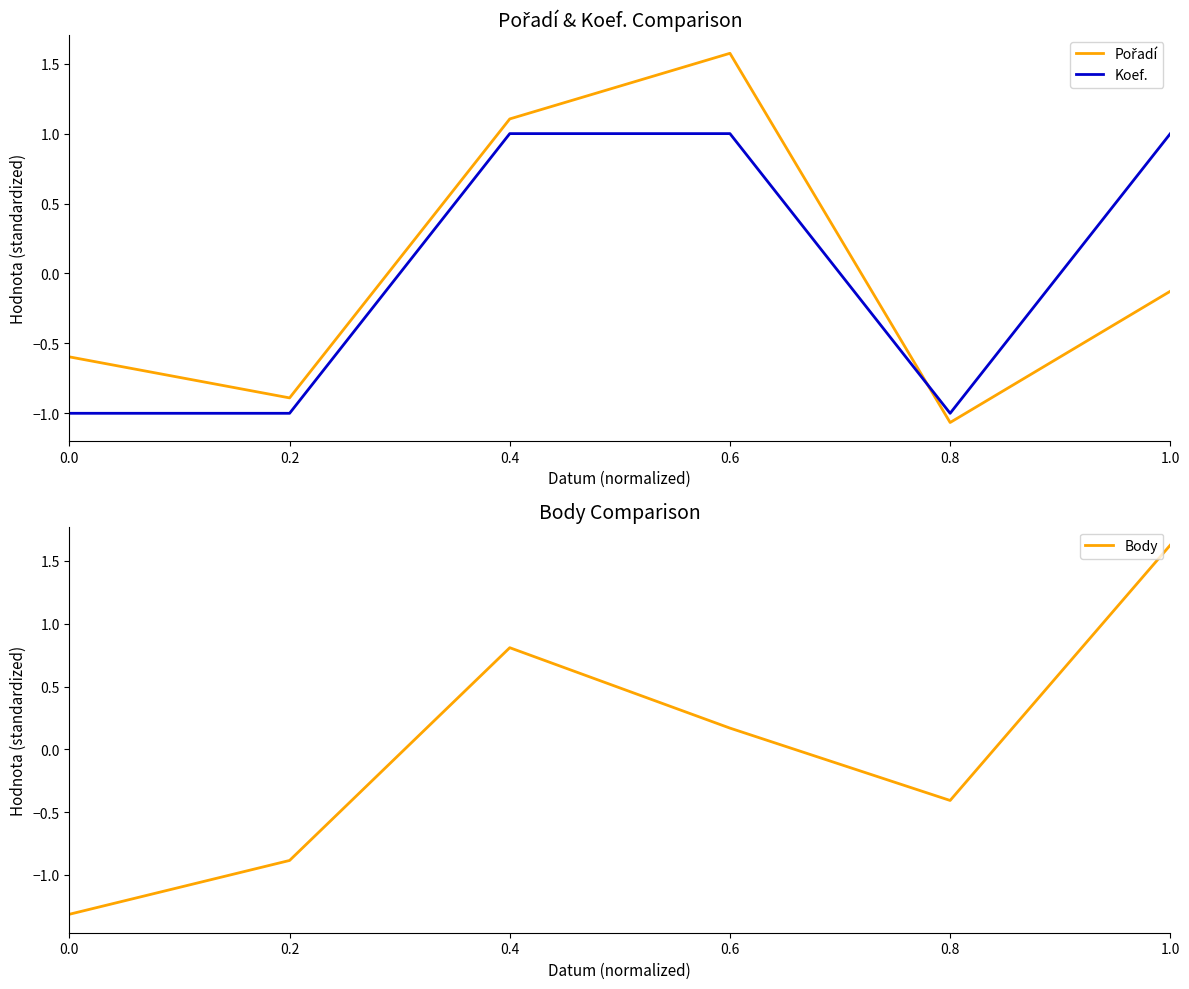

What position from the right is 0.8?

2